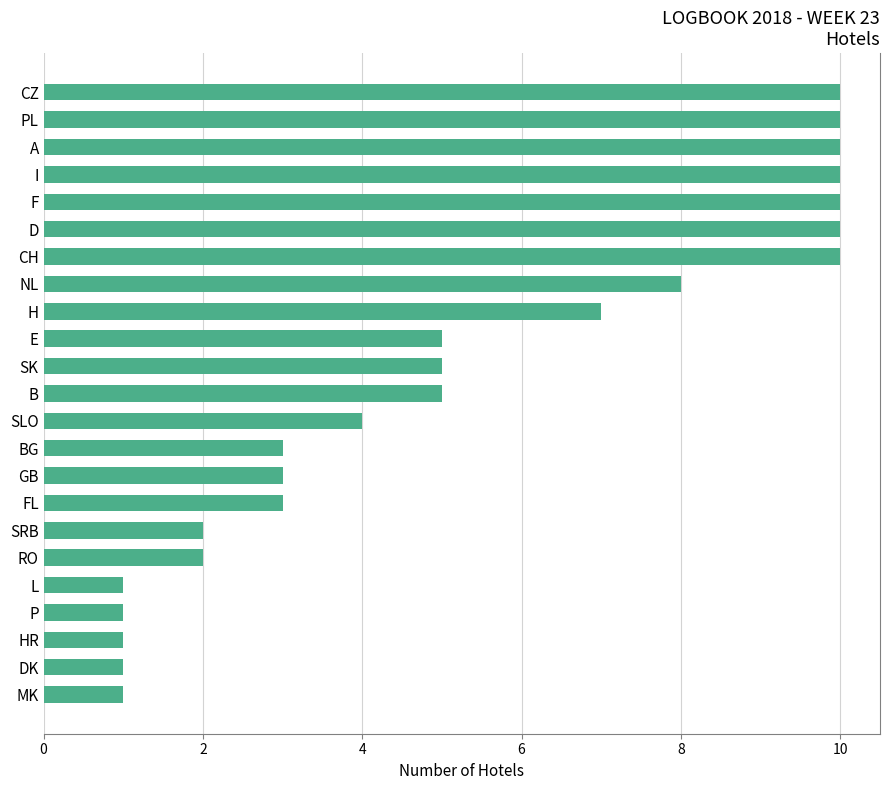

What value does the data have at F?

10